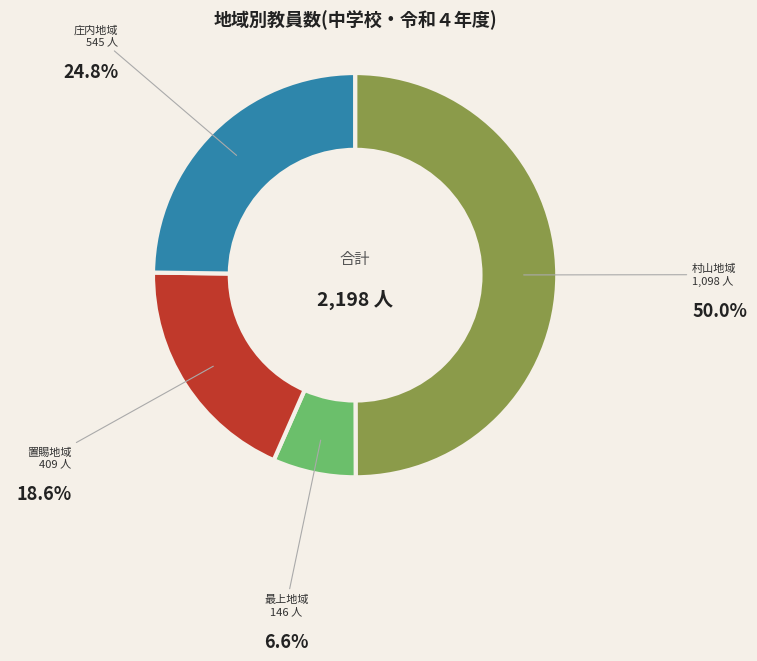

Which has a higher value, 村山地域 or 最上地域?

村山地域